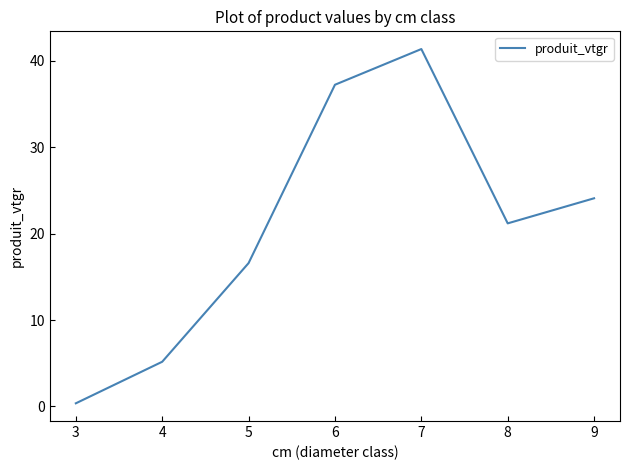

Is it true that the value at 4 is 8.0?

False